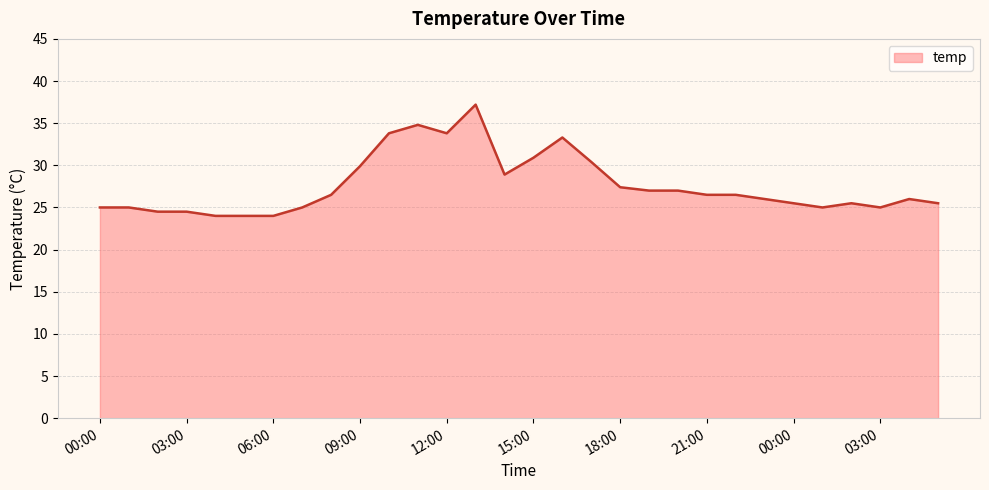

Reading left to right, list all the values displayed in this chart.

25.0	25.0	24.5	24.5	24.0	24.0	24.0	25.0	26.5	29.9	33.8	34.8	33.8	37.2	28.9	30.9	33.3	30.4	27.4	27.0	27.0	26.5	26.5	26.0	25.5	25.0	25.5	25.0	26.0	25.5